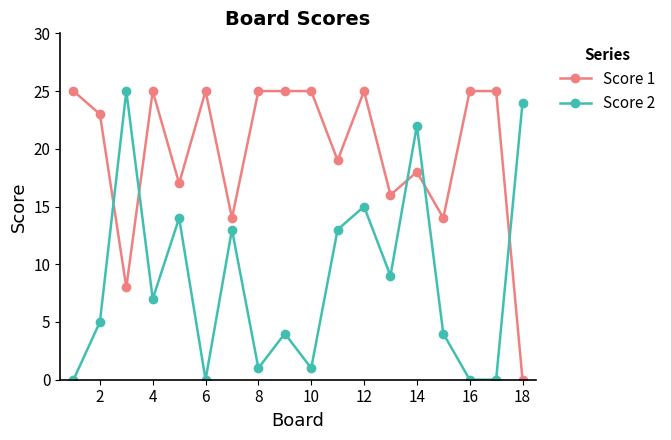

In Score 2, how many points are higher than both neighbors (excluding endpoints)?

6